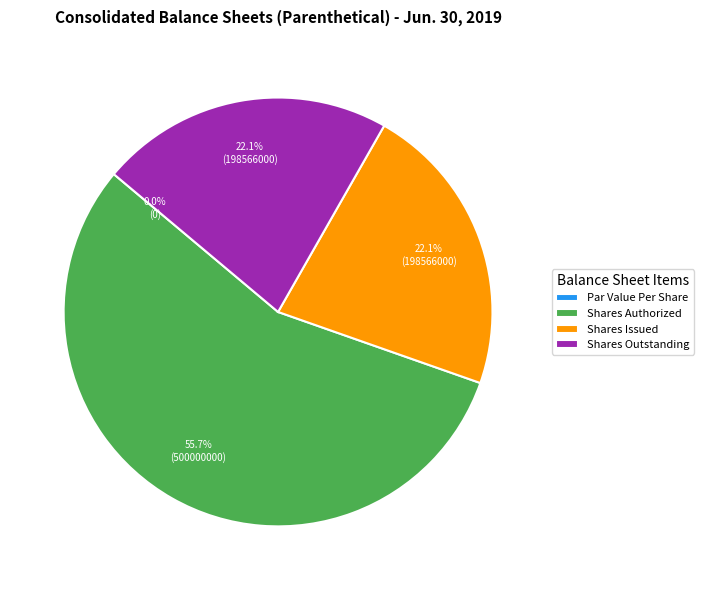

What percentage is the Common stock, shares issued slice, to the nearest percent?

22%